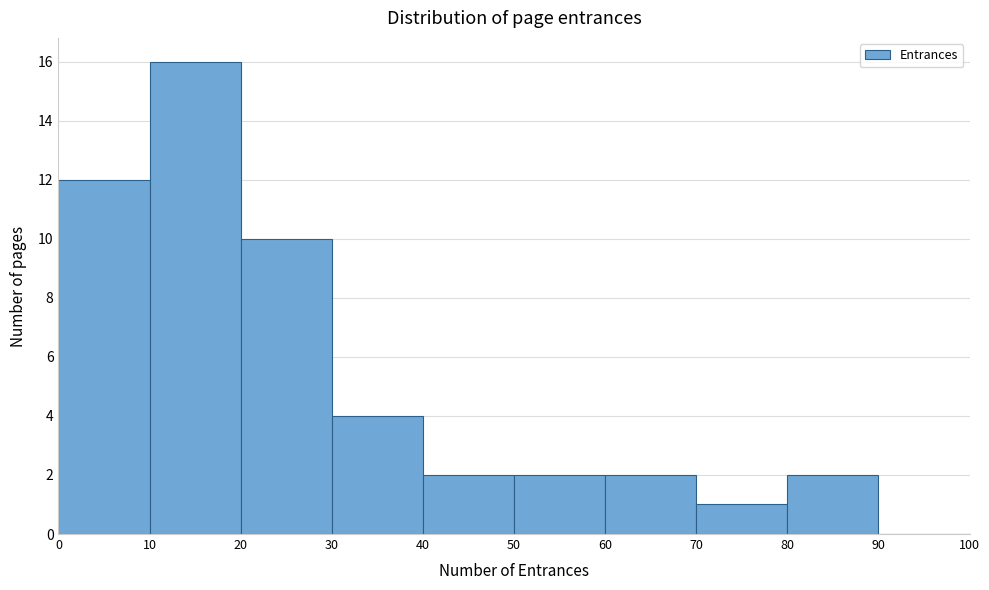

Over which range of the x-axis is the bar tallest?

10 to 20